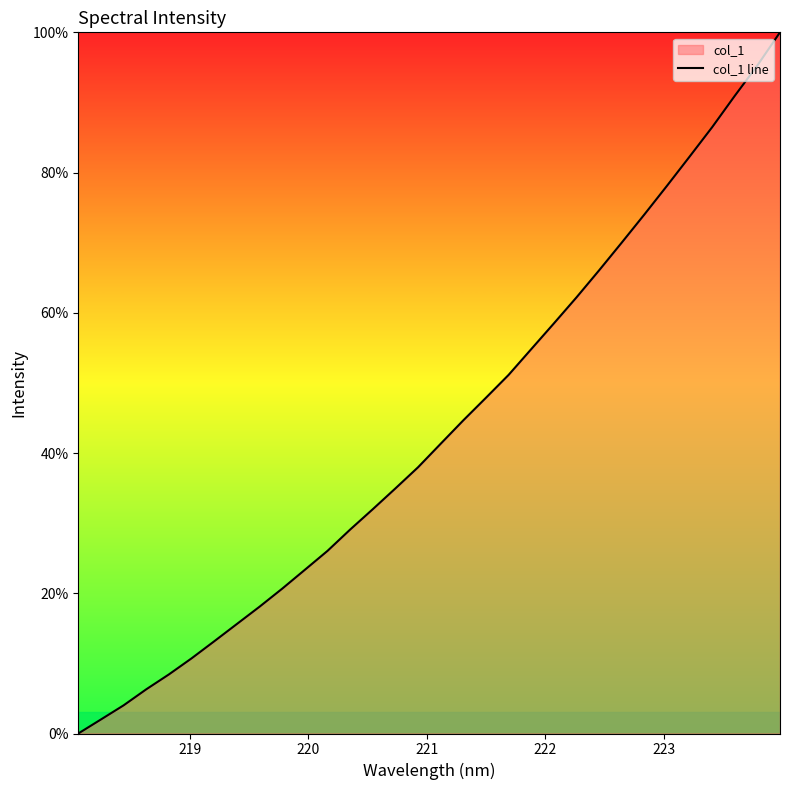

True or false: the data shows 17.1 at 12.

False